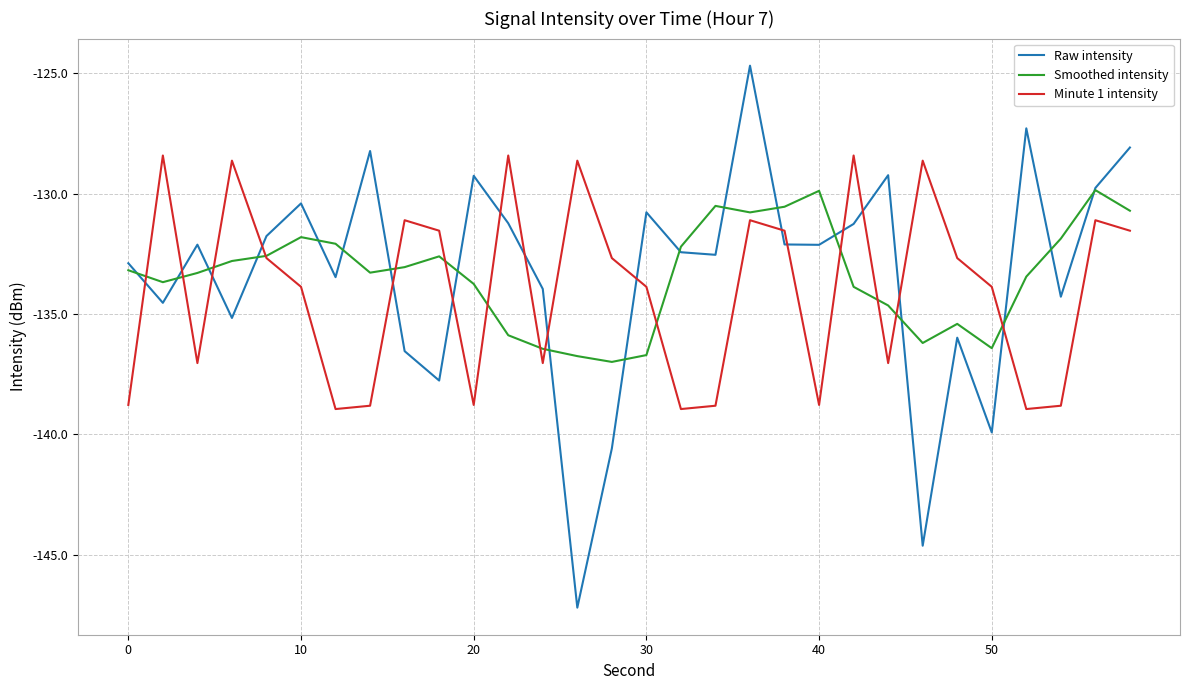

Which series has the largest range (max minus min)?

Raw intensity